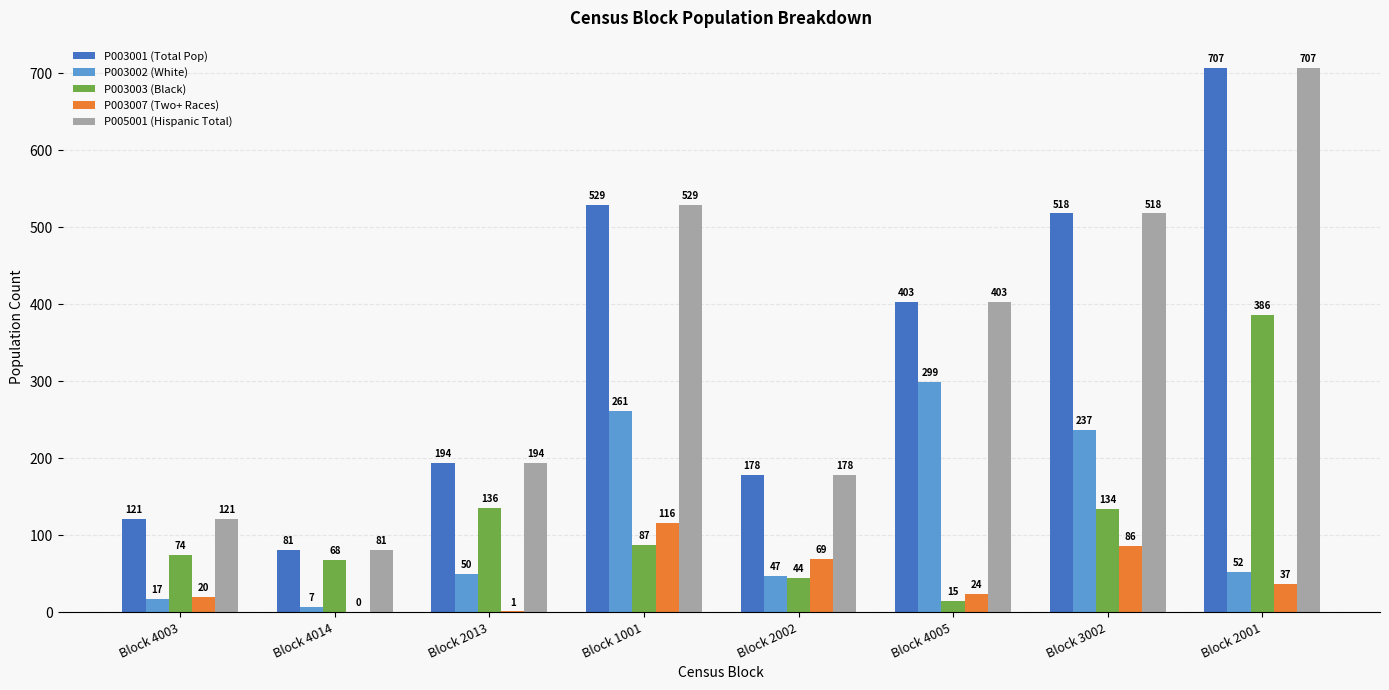

Reading left to right, list all the values displayed in this chart.

P003001 (Total Pop): Block 4003=121	Block 4014=81	Block 2013=194	Block 1001=529	Block 2002=178	Block 4005=403	Block 3002=518	Block 2001=707
P003002 (White): Block 4003=17	Block 4014=7	Block 2013=50	Block 1001=261	Block 2002=47	Block 4005=299	Block 3002=237	Block 2001=52
P003003 (Black): Block 4003=74	Block 4014=68	Block 2013=136	Block 1001=87	Block 2002=44	Block 4005=15	Block 3002=134	Block 2001=386
P003007 (Two+ Races): Block 4003=20	Block 4014=0	Block 2013=1	Block 1001=116	Block 2002=69	Block 4005=24	Block 3002=86	Block 2001=37
P005001 (Hispanic Total): Block 4003=121	Block 4014=81	Block 2013=194	Block 1001=529	Block 2002=178	Block 4005=403	Block 3002=518	Block 2001=707